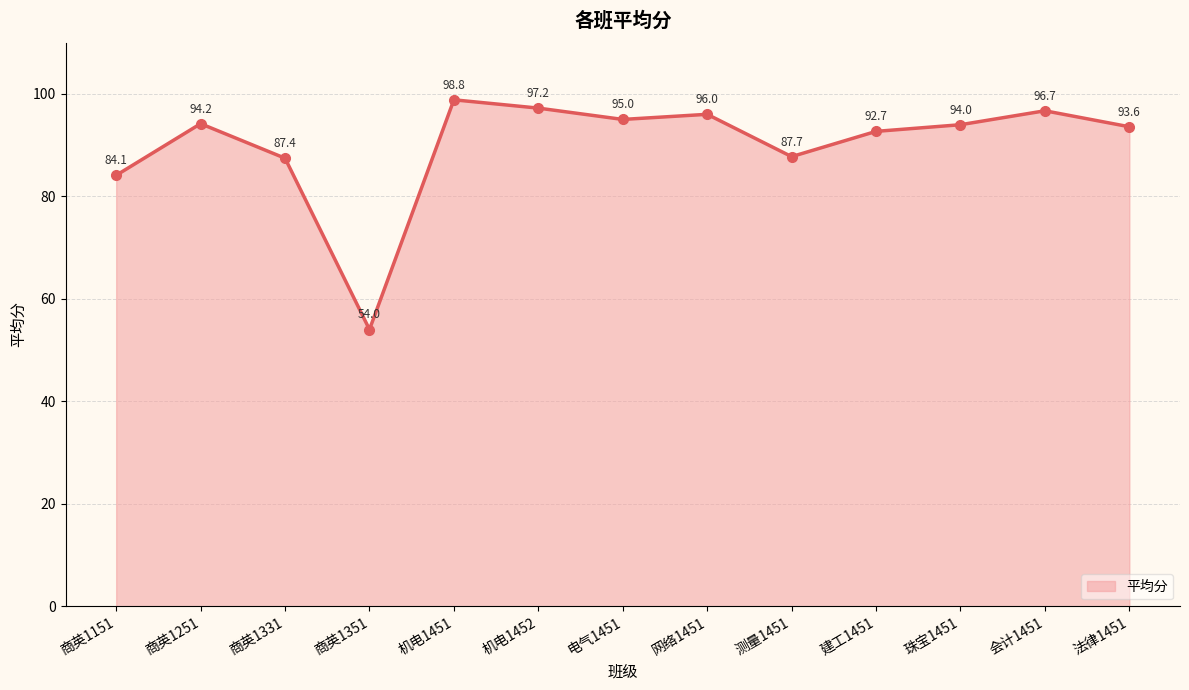

What is the average value?

90.1